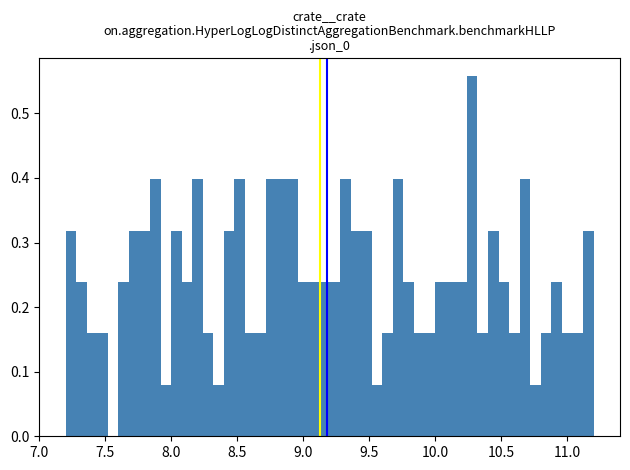

Around what value on the x-axis is the tallest bar? Give the approximate position of its centre, as read against the axis.

10.30